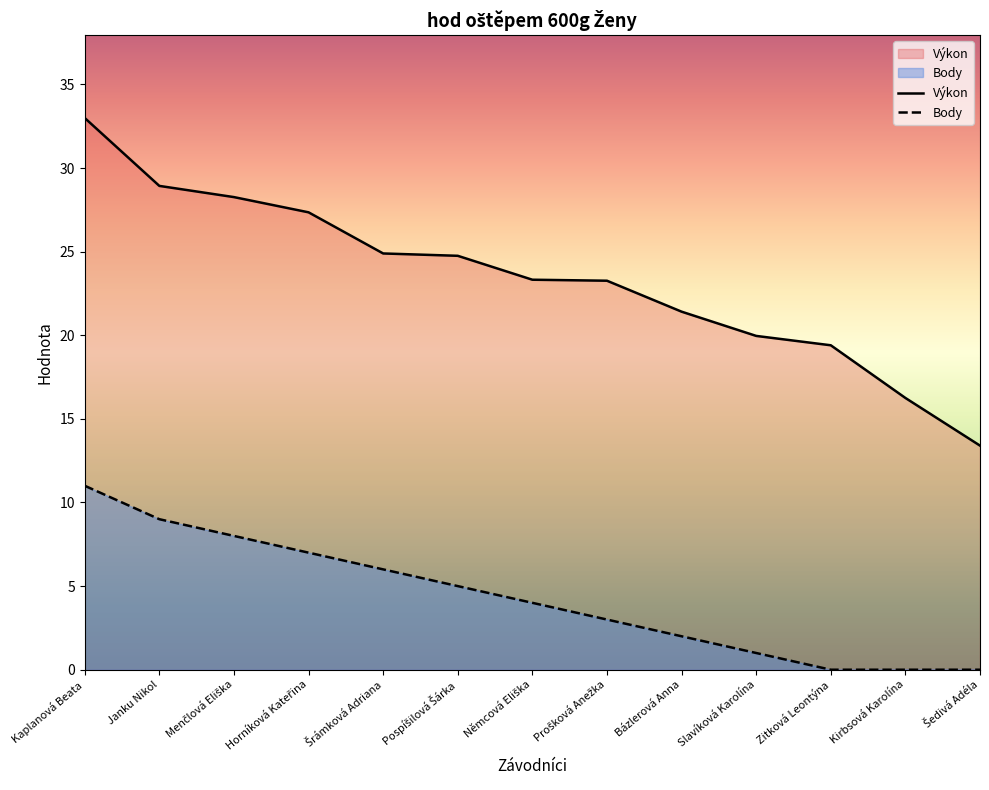

What value does the Výkon series have at Zitková Leontýna?

19.4